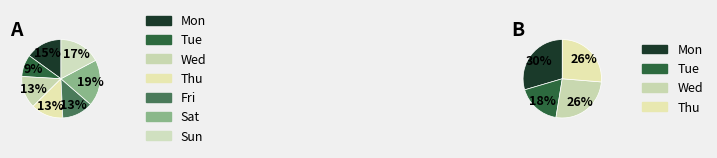

Does any single category account for the majority?

No